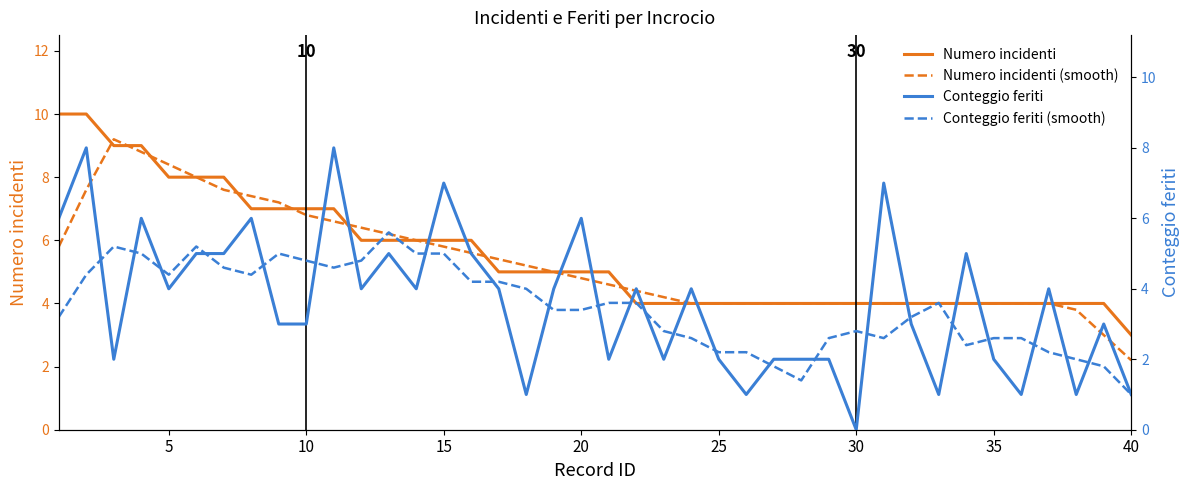

What is the difference between the maximum and second lowest values in the Numero incidenti series?

6.0